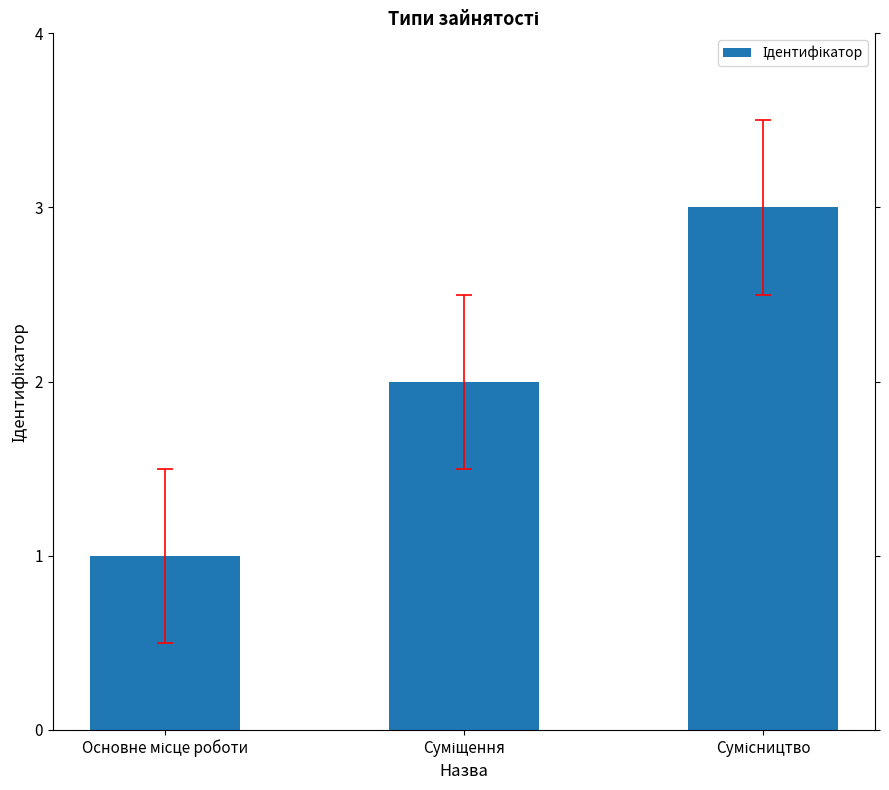

What is the maximum value shown in the chart?

3